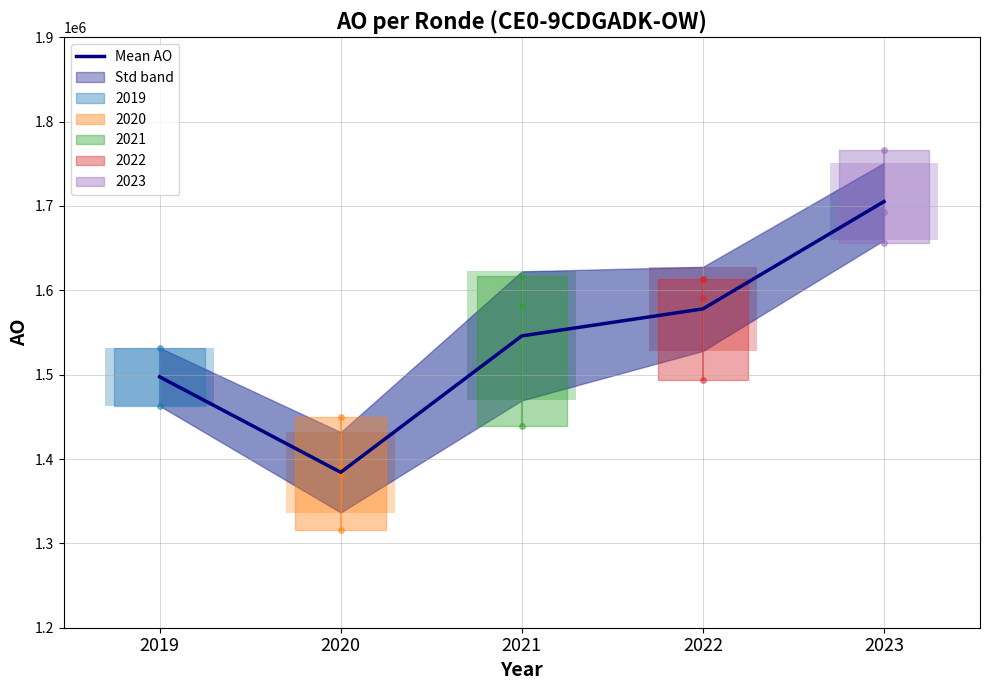

What is the average value?

1542154.0